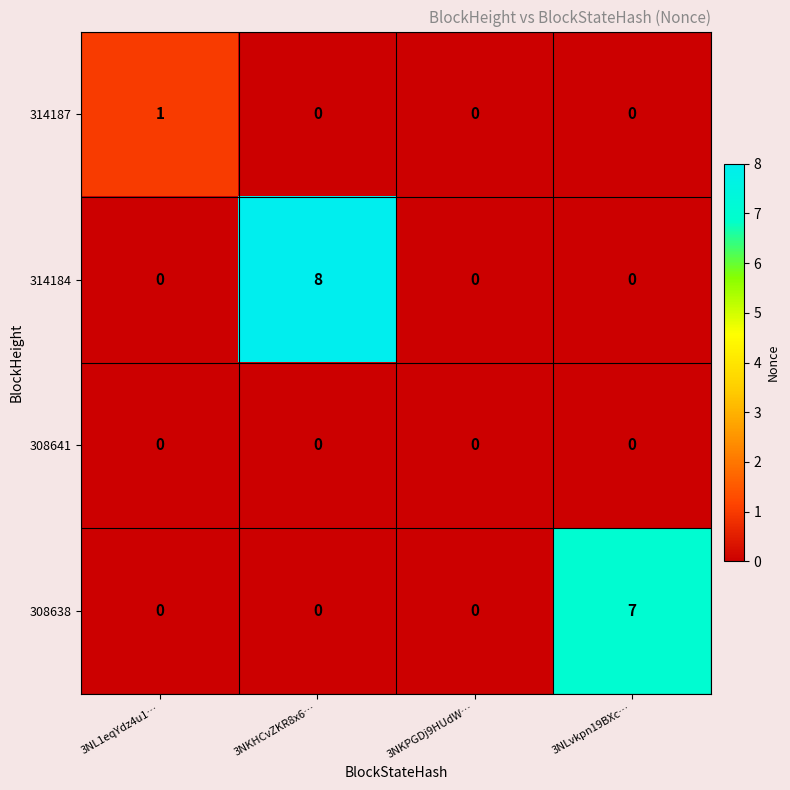

What is the greatest value displayed?

8